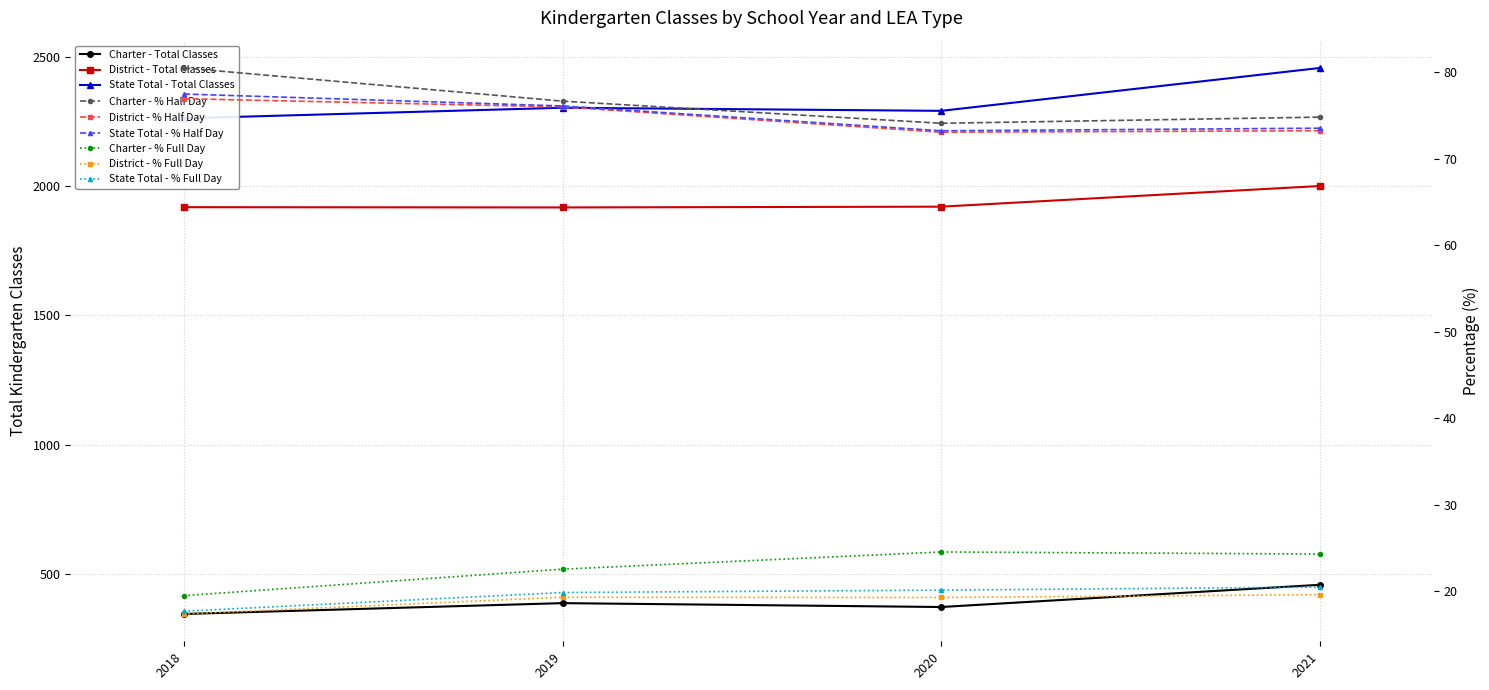

True or false: Charter and State Total intersect in this chart.

False